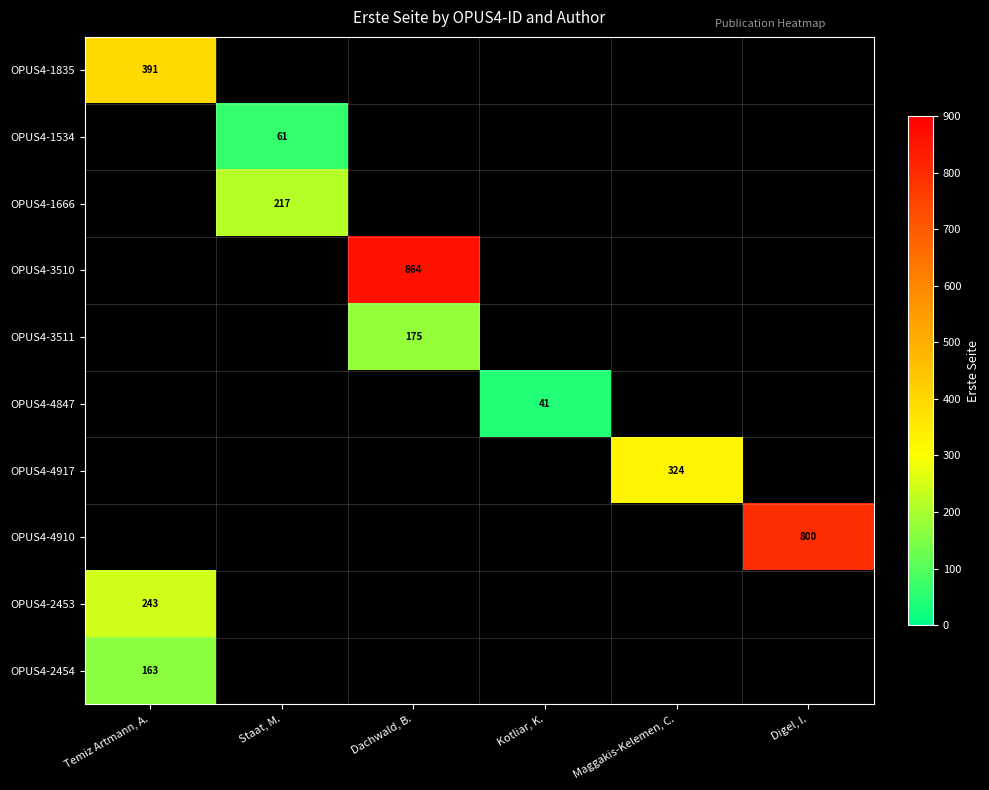

Which category has the highest value in the OPUS4-4910 series?

Temiz Artmann, A.